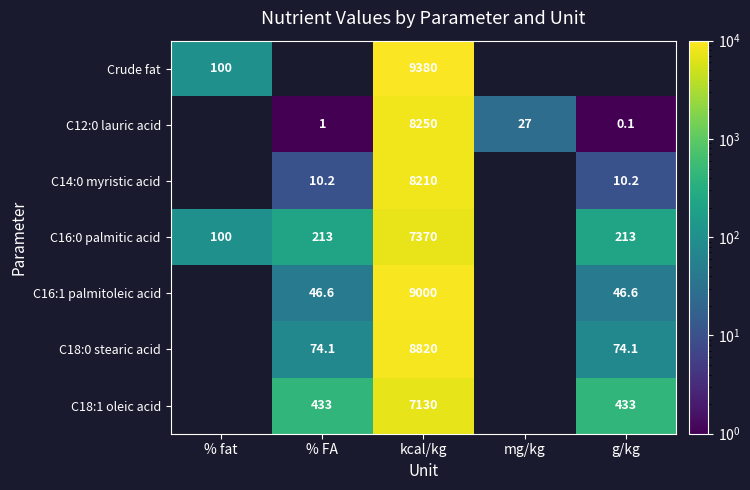

The value of C16:1 palmitoleic acid at kcal/kg is 9000.0. True or false?

True